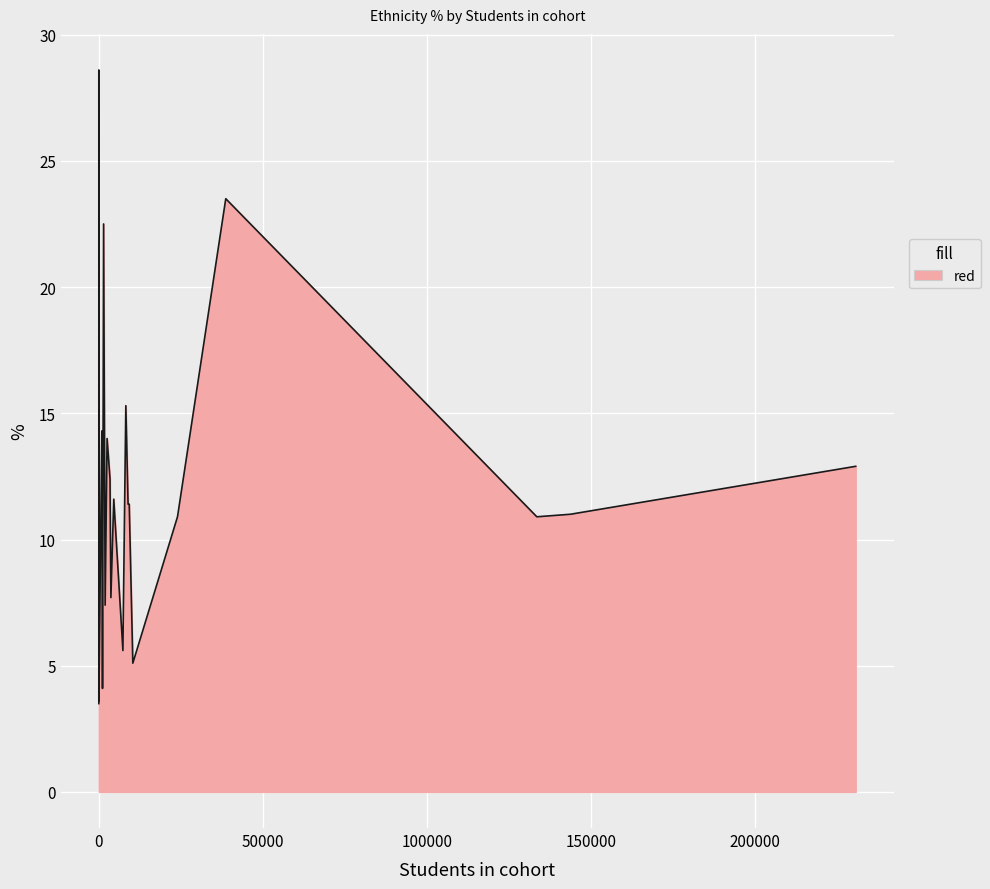

The value at 7502 is 10.4. True or false?

False